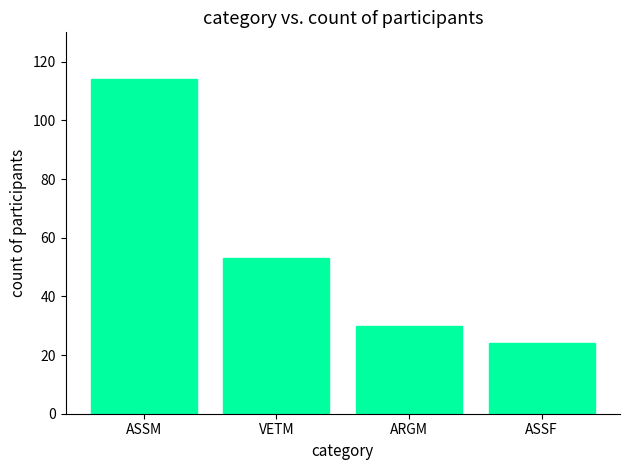

Which has a higher value, ASSM or ARGM?

ASSM